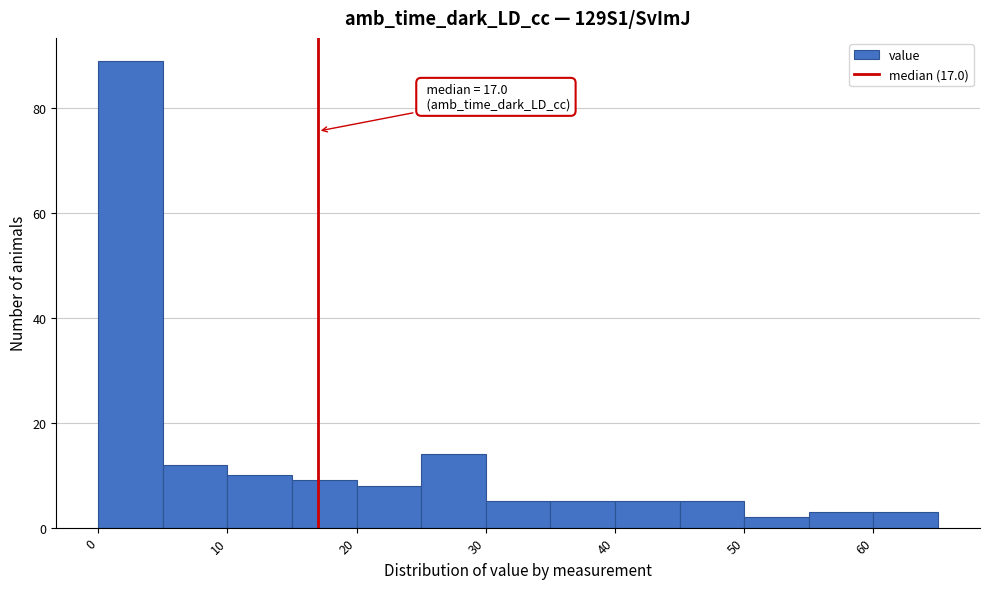

Which range on the x-axis has the tallest bar?

0 to 5